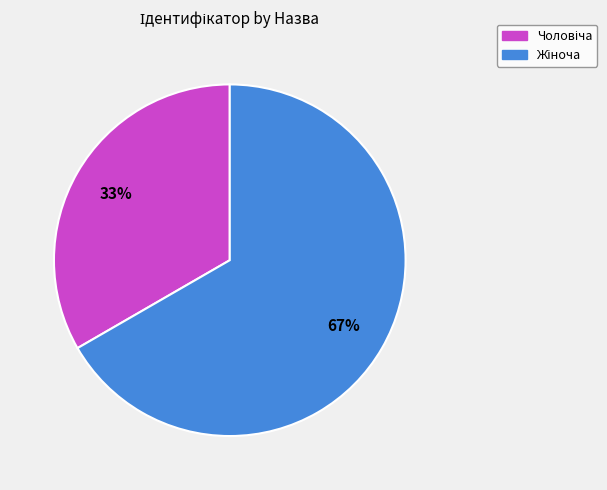

Do Жіноча and Чоловіча together represent more than half of the pie?

Yes